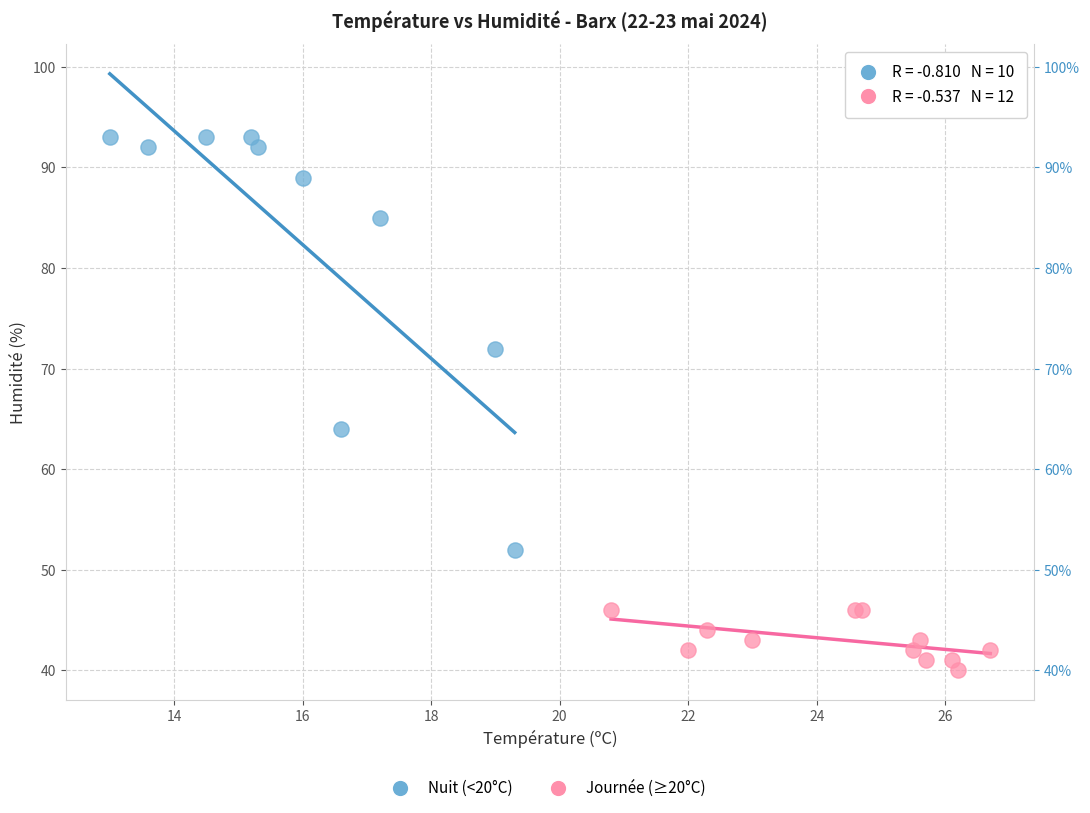

Which series reaches the minimum Y coordinate?

Journée (≥20°C)